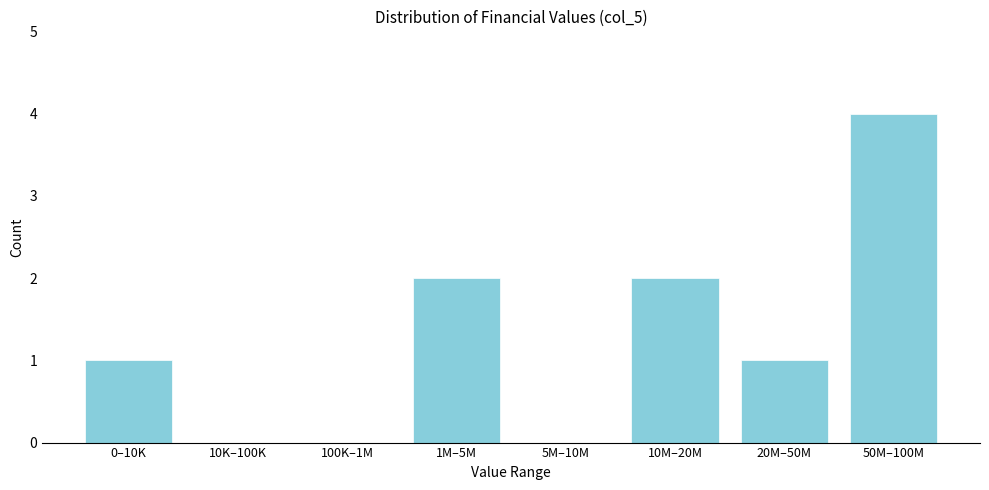

Reading left to right, what are all the values shown in this chart?

0–10K=1	10K–100K=0	100K–1M=0	1M–5M=2	5M–10M=0	10M–20M=2	20M–50M=1	50M–100M=4